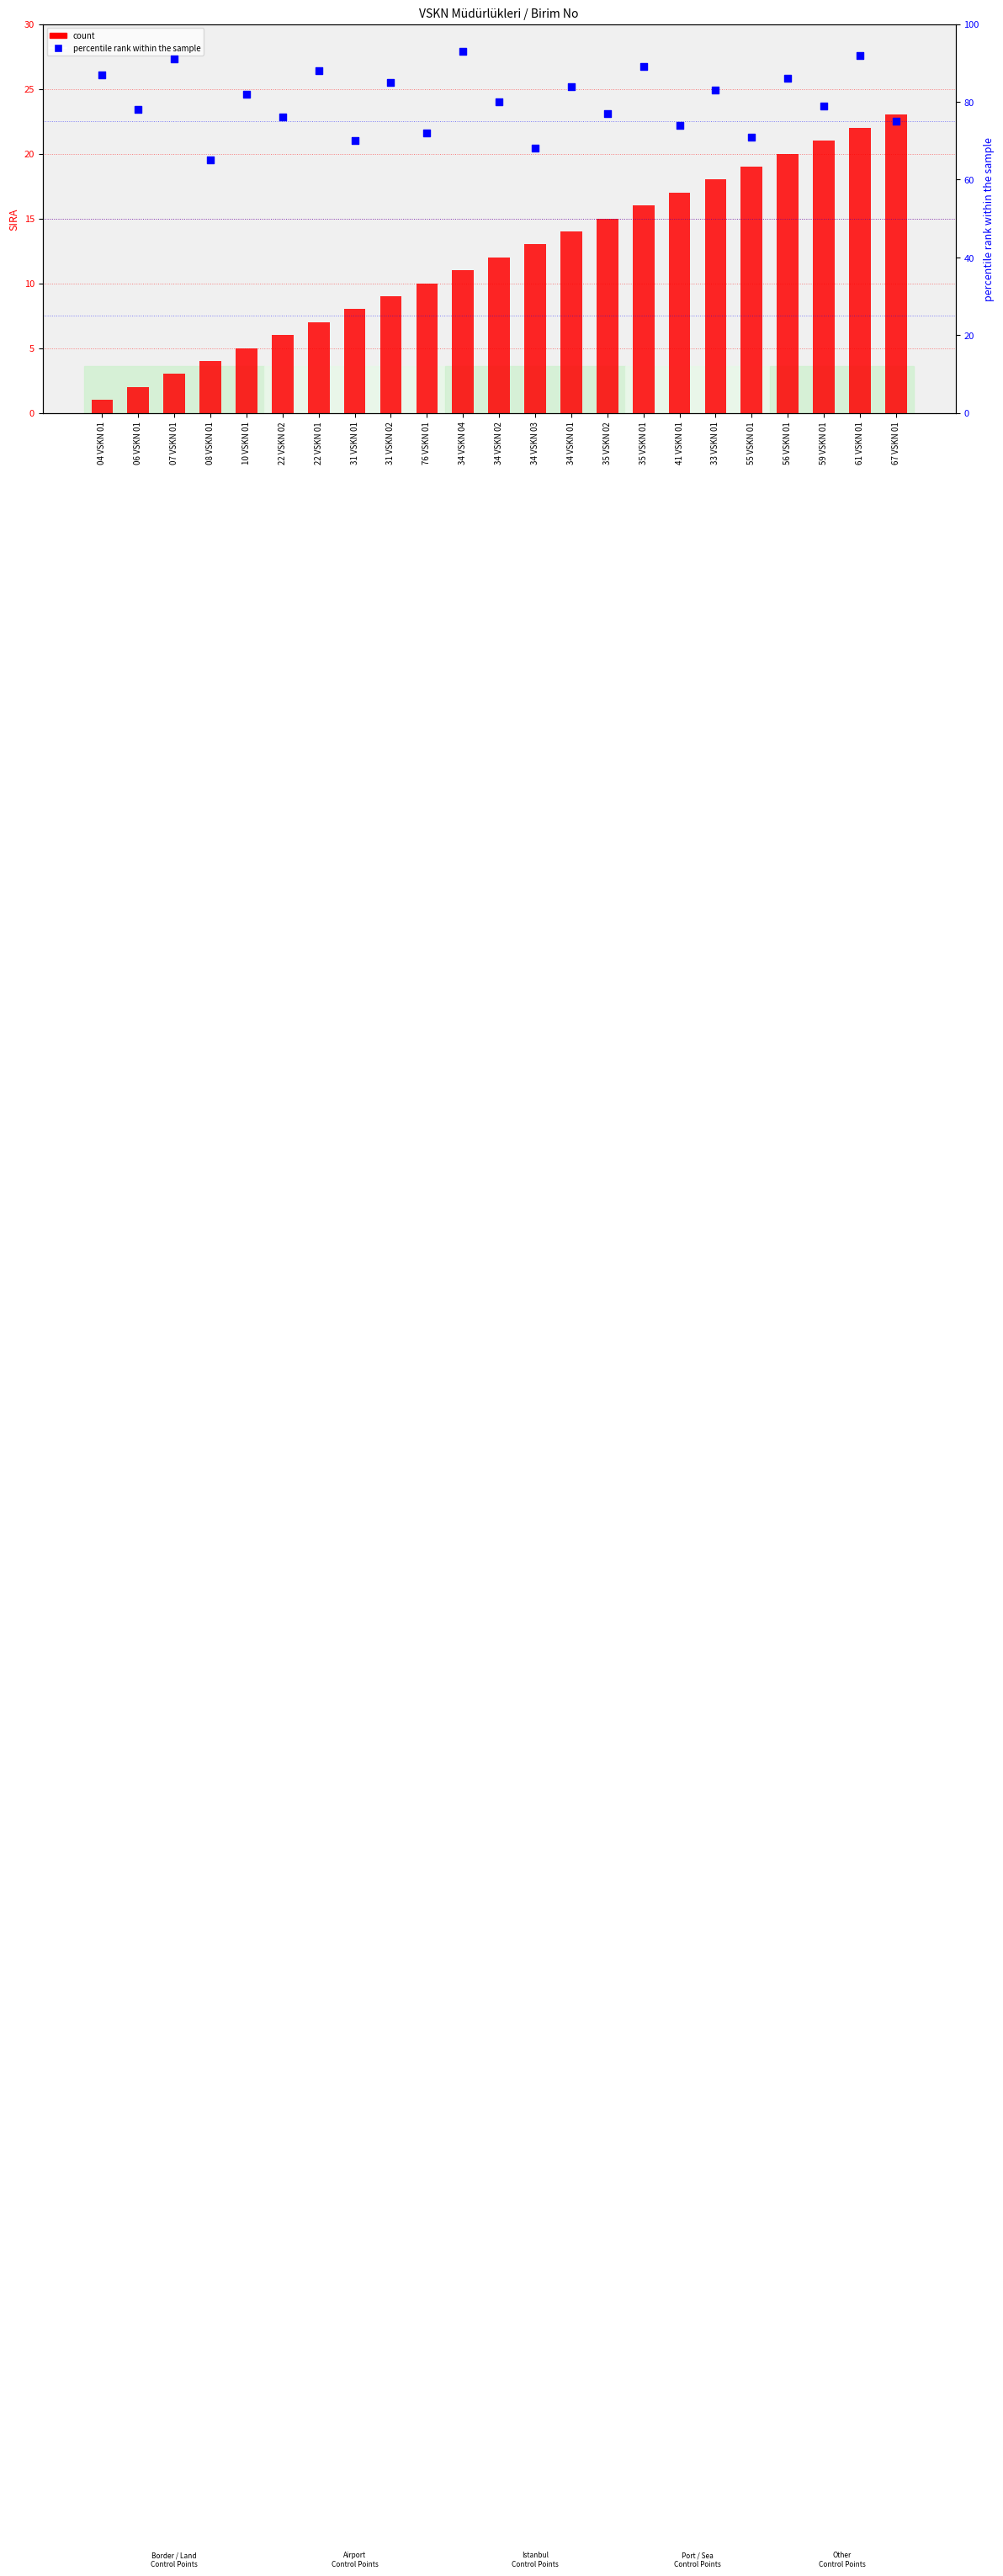

What are all the series names shown in the legend?

count, percentile rank within the sample